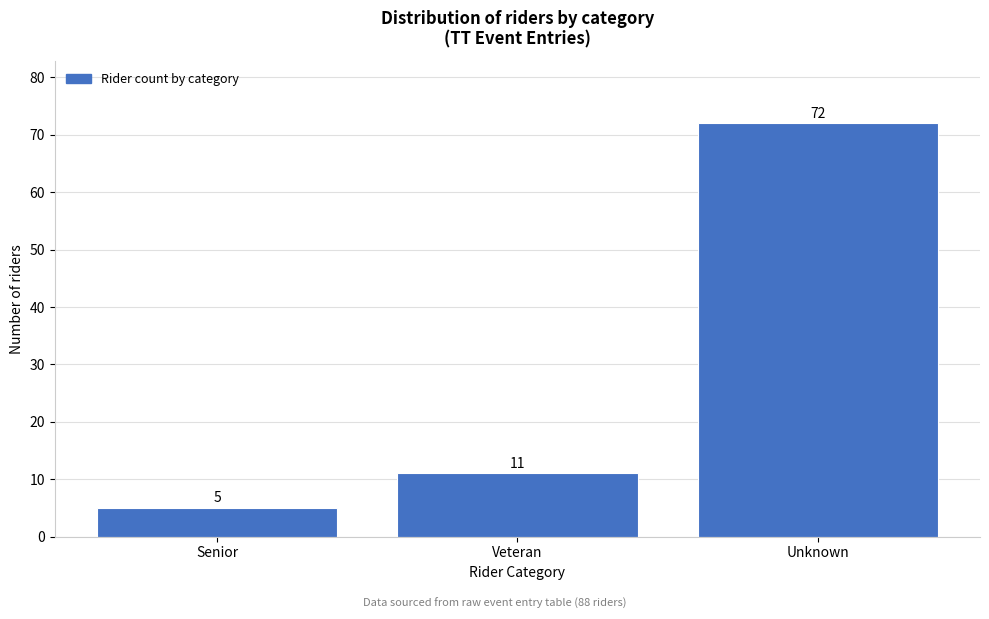

Reading right to left, what are all the values shown in this chart?

Unknown=72	Veteran=11	Senior=5